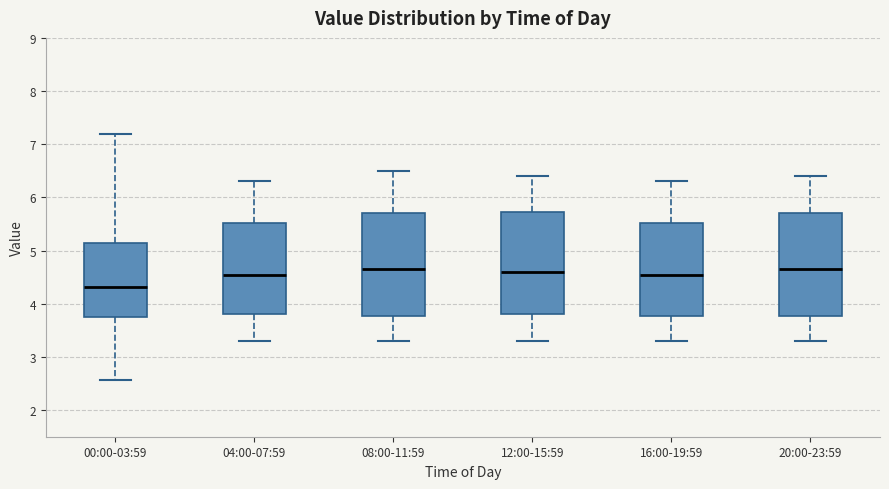

Reading left to right, read every box against the y-axis: the position of its median line, the range the box covers, and the ends of its whiskers. The values are not printed on the chart, so give them approximately, as read against the axis.

00:00-03:59: median 4.3, box 3.7 to 5.1, whiskers 2.6 to 7.2
04:00-07:59: median 4.6, box 3.8 to 5.5, whiskers 3.3 to 6.3
08:00-11:59: median 4.7, box 3.8 to 5.7, whiskers 3.3 to 6.5
12:00-15:59: median 4.6, box 3.8 to 5.7, whiskers 3.3 to 6.4
16:00-19:59: median 4.6, box 3.8 to 5.5, whiskers 3.3 to 6.3
20:00-23:59: median 4.7, box 3.8 to 5.7, whiskers 3.3 to 6.4